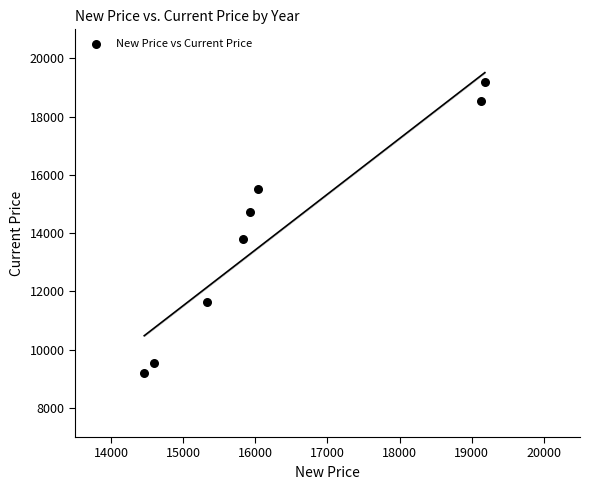

What is the range of X values (max minus min)?

4721